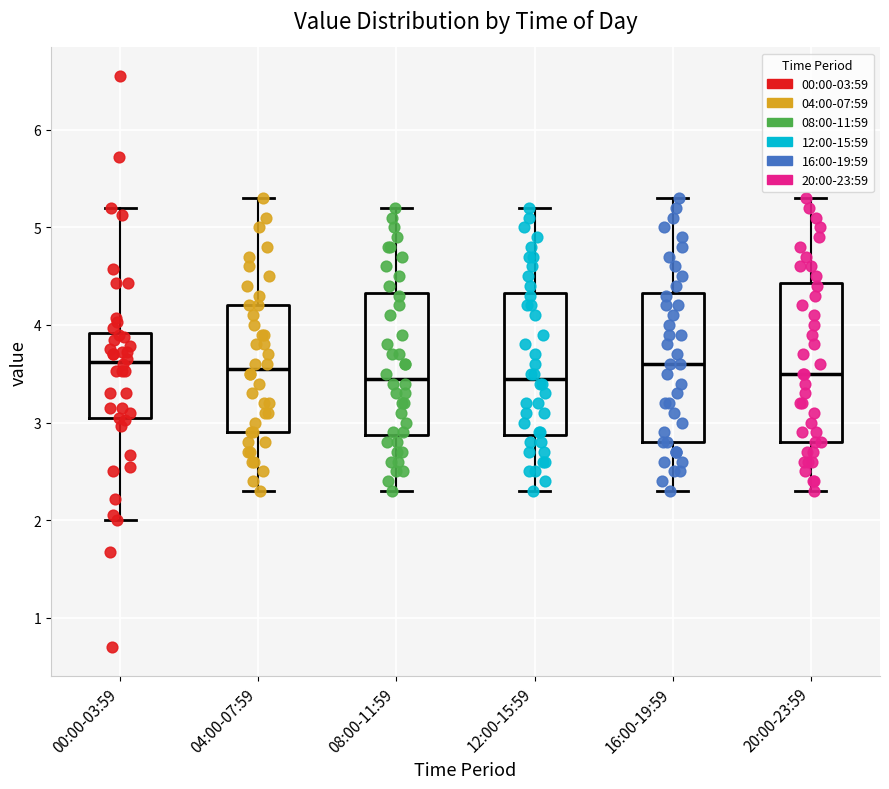

Reading left to right, transcribe this box plot: for each box, give where its median line is, the range the box spans, and where its two whiskers end, as read against the y-axis. The values are not printed on the chart, so give them approximately, as read against the axis.

00:00-03:59: median 3.6, box 3.0 to 3.9, whiskers 2.0 to 5.2
04:00-07:59: median 3.6, box 2.9 to 4.2, whiskers 2.3 to 5.3
08:00-11:59: median 3.5, box 2.9 to 4.3, whiskers 2.3 to 5.2
12:00-15:59: median 3.5, box 2.9 to 4.3, whiskers 2.3 to 5.2
16:00-19:59: median 3.6, box 2.8 to 4.3, whiskers 2.3 to 5.3
20:00-23:59: median 3.5, box 2.8 to 4.4, whiskers 2.3 to 5.3